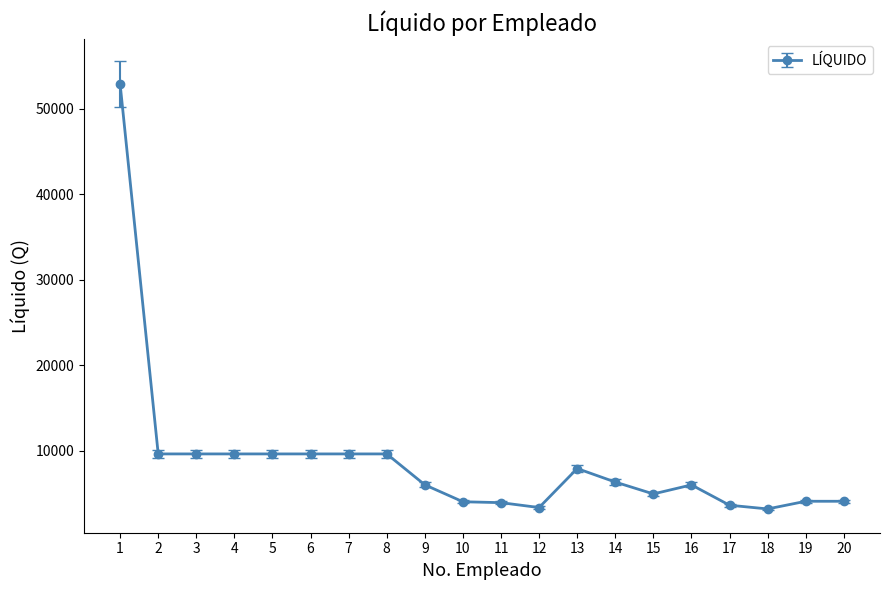

Is it true that the value at 13 is 7888.3?

True